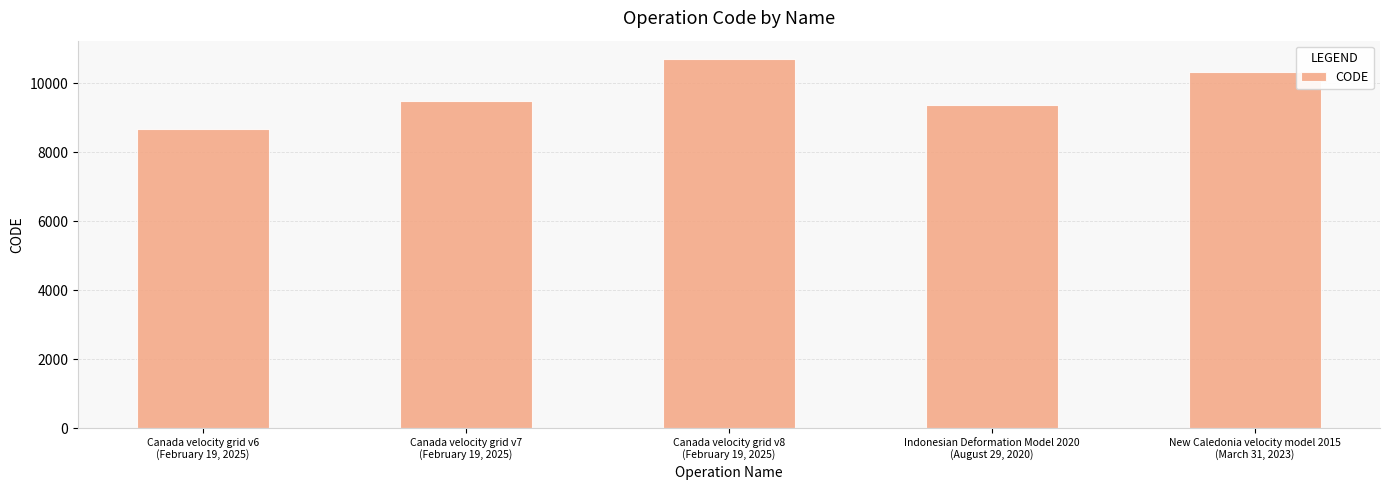

The chart shows a value of 8676 at Canada velocity grid v6
(February 19, 2025). True or false?

True